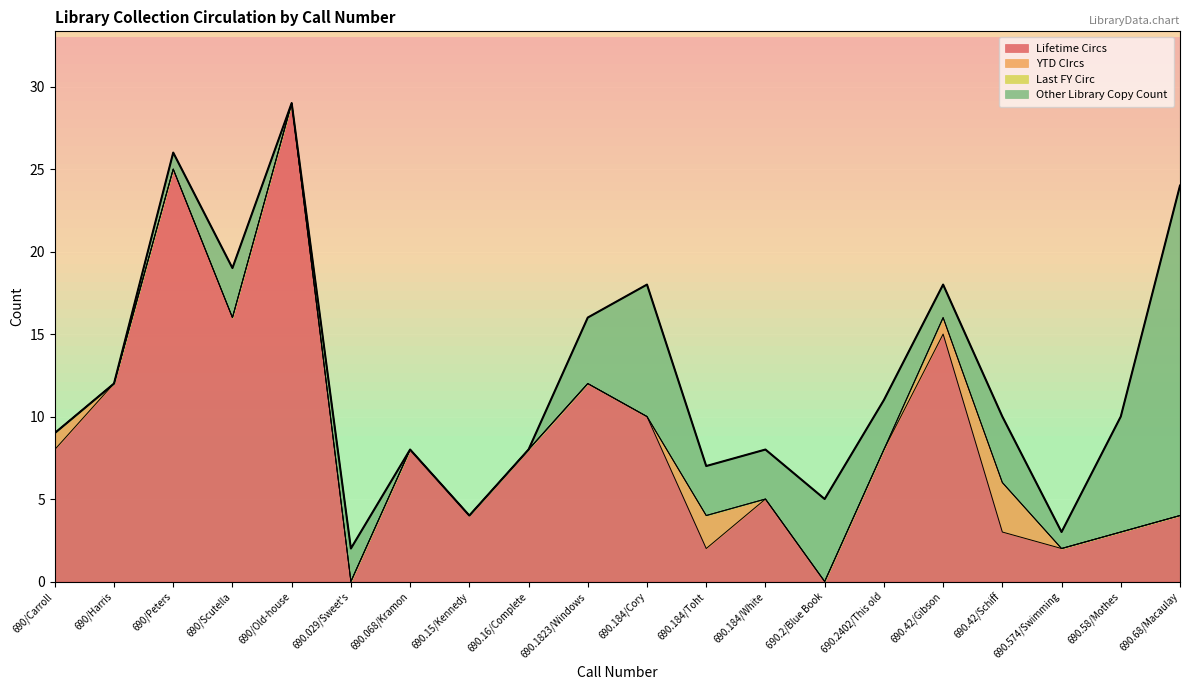

What is the label of the 13th point from the left?

690.184/White